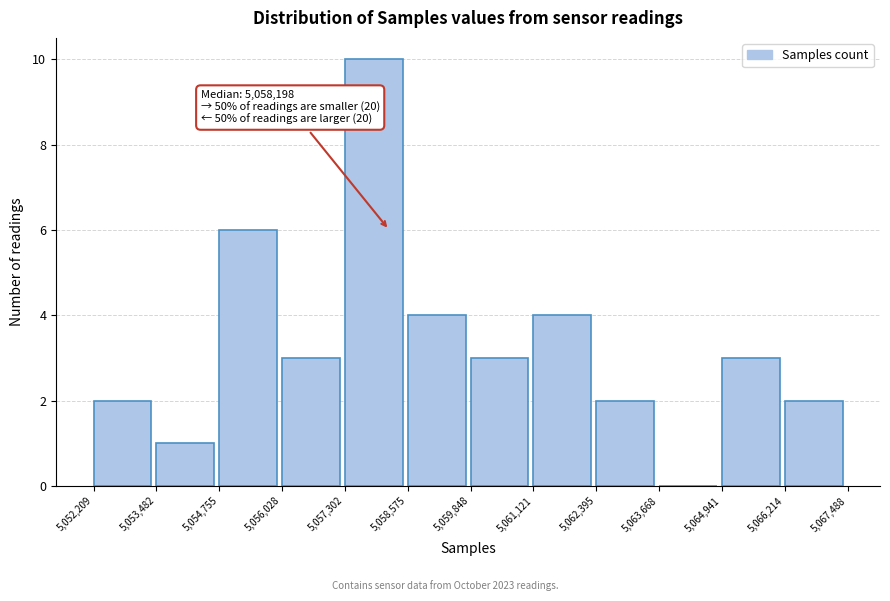

Which range on the x-axis has the tallest bar?

5,057,302 to 5,058,575